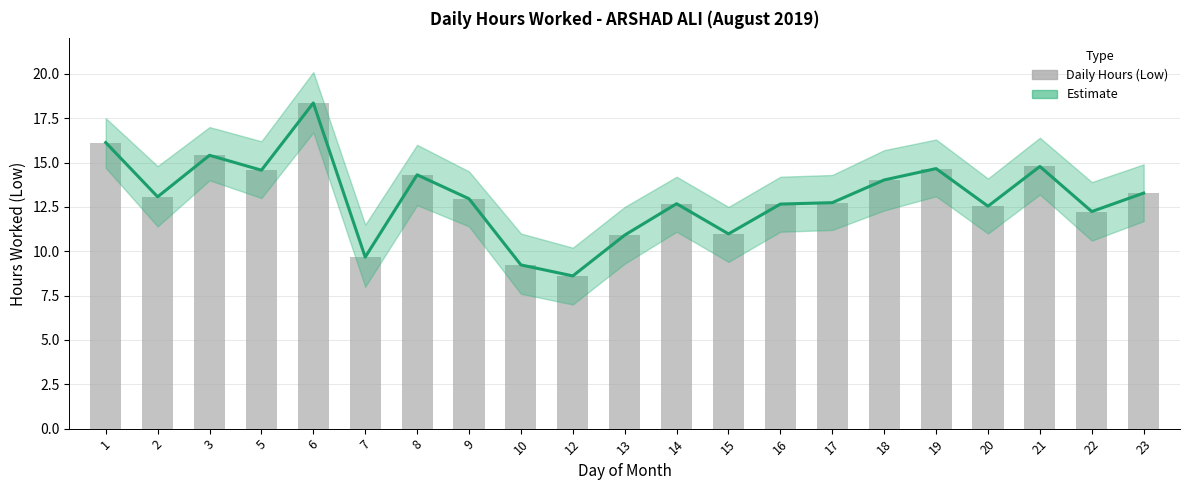

Is it true that Daily Hours equals 12.7 at 17?

True